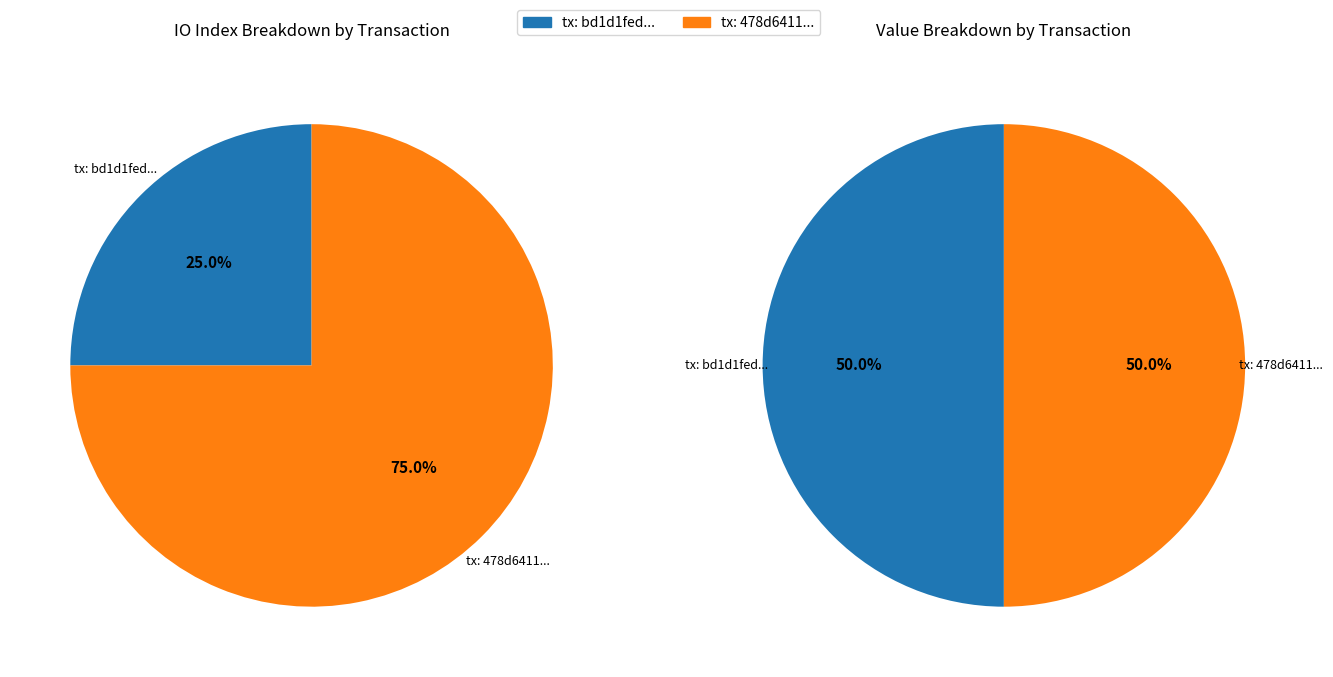

To the nearest percent, what portion does values_value represent?

50%